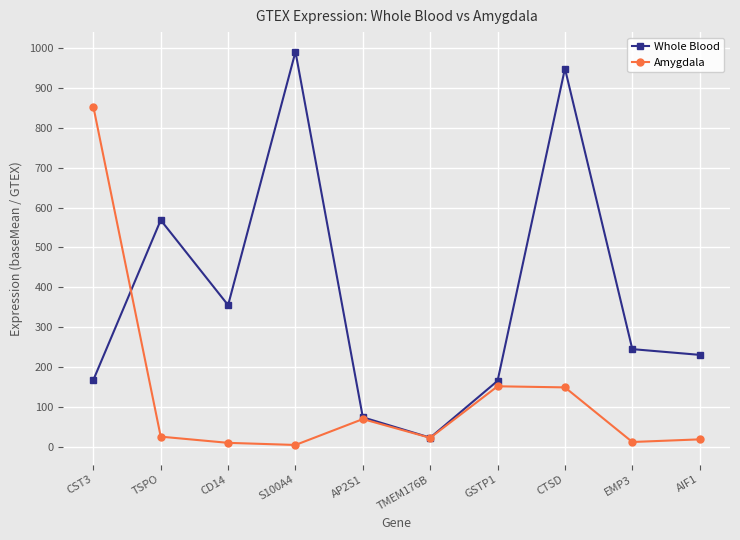

Where is Amygdala nearest to the value 428?

GSTP1